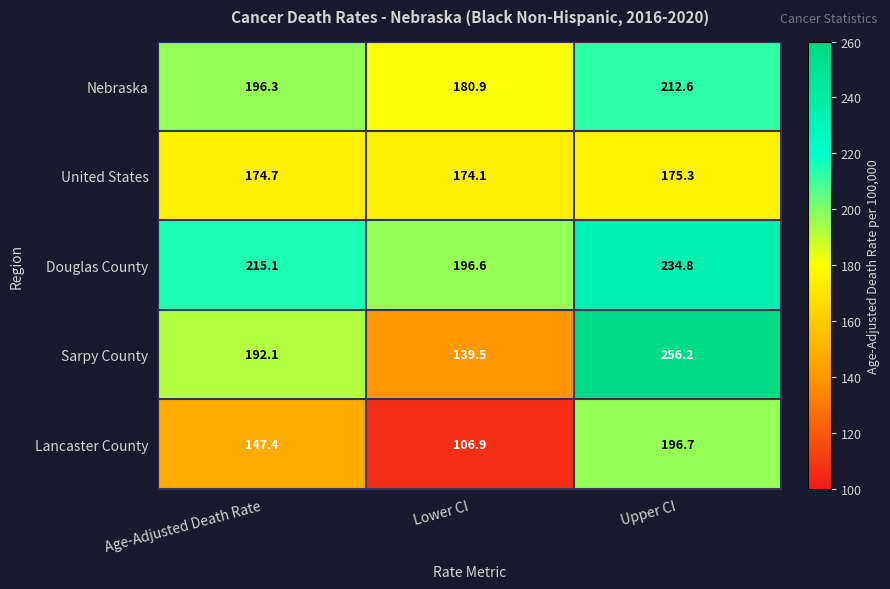

Between Age-Adjusted Death Rate and Upper CI, which series saw the biggest shift?

Sarpy County